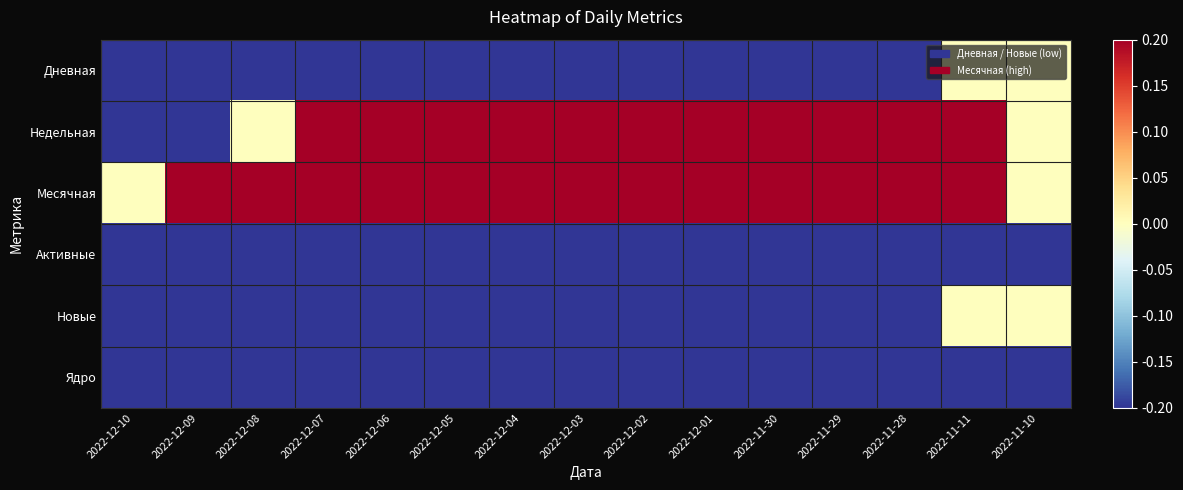

Which series has the largest total across all categories?

Месячная